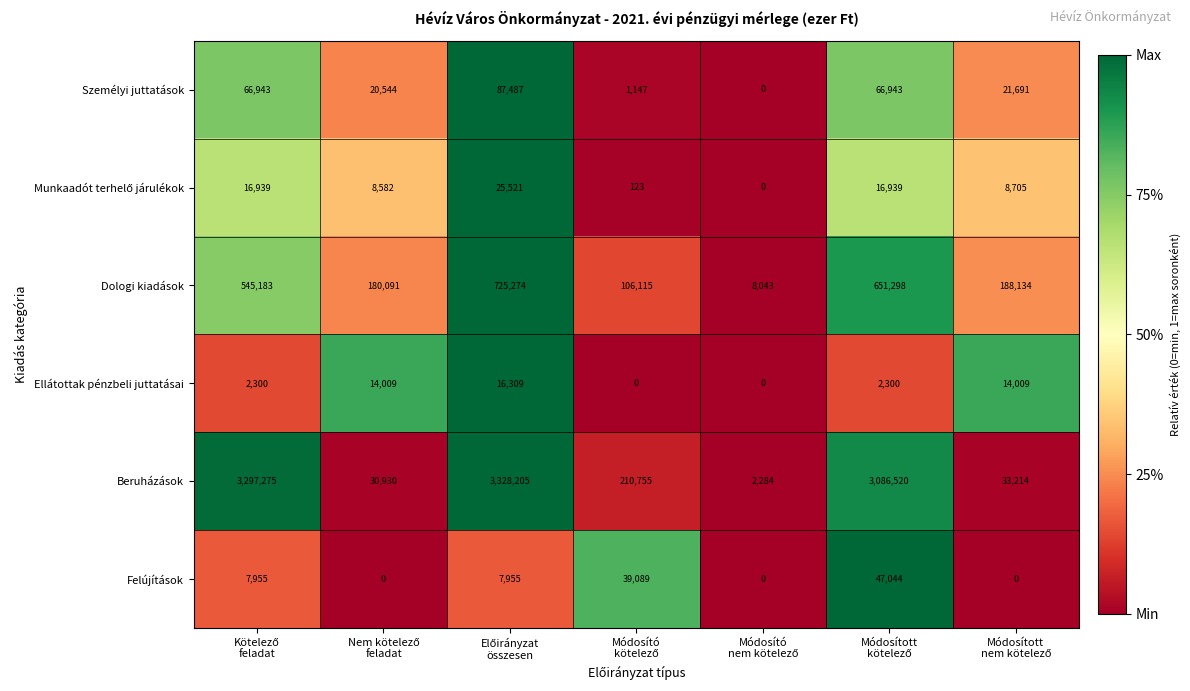

Count the number of categories in the chart.

7